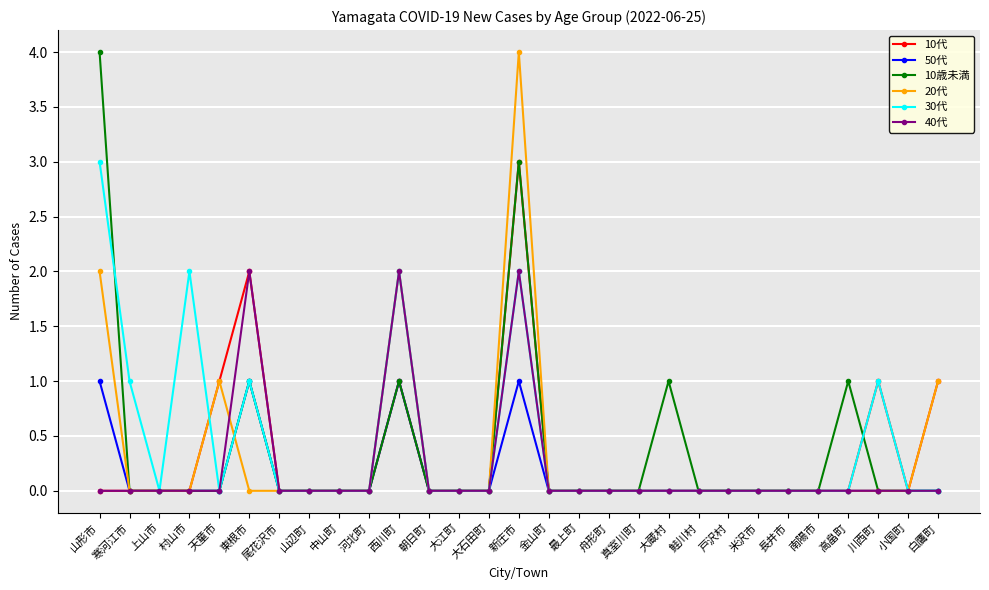

The value of 20代 at 中山町 is 0. True or false?

True